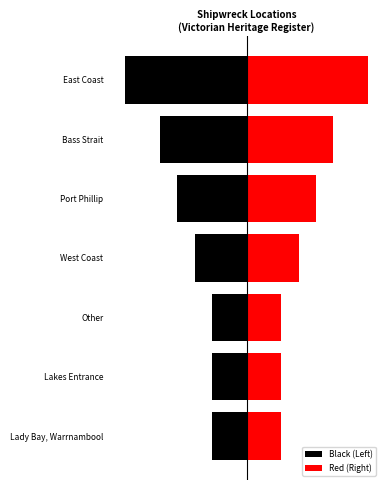

Rank the series by their maximum value, from lowest to highest.

Black (Left), Red (Right)